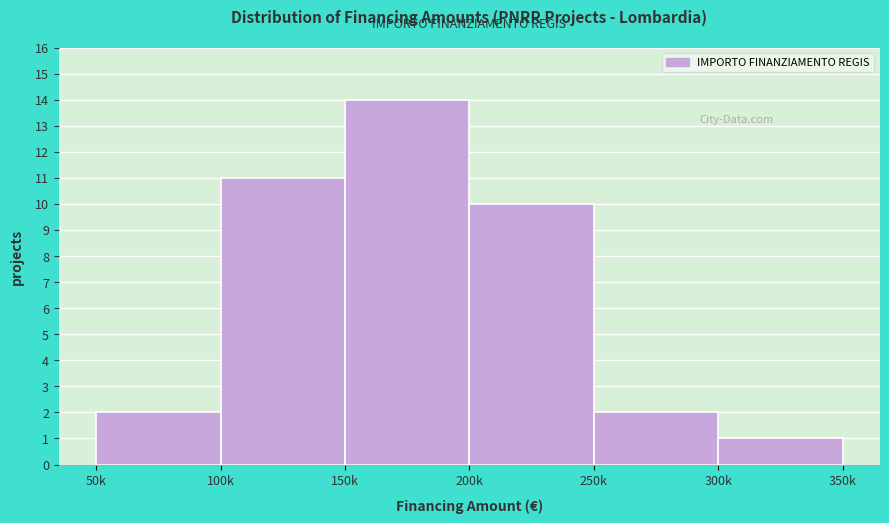

Reading left to right, extract all data points from this chart.

50k=2	100k=11	150k=14	200k=10	250k=2	300k=1